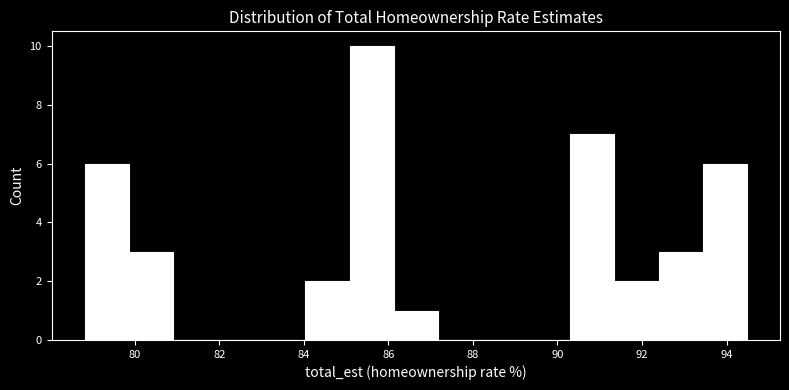

Reading left to right, list every bar in this chart as the range it spans on the x-axis followed by its height. Neither the bar edges nor the heights are printed on the chart, so give them approximately, as read against the axes.

78.8 to 79.8: 6
79.8 to 81.0: 3
81.0 to 82.0: 0
82.0 to 83.0: 0
83.0 to 84.0: 0
84.0 to 85.0: 2
85.0 to 86.2: 10
86.2 to 87.2: 1
87.2 to 88.2: 0
88.2 to 89.2: 0
89.2 to 90.4: 0
90.4 to 91.4: 7
91.4 to 92.4: 2
92.4 to 93.4: 3
93.4 to 94.4: 6